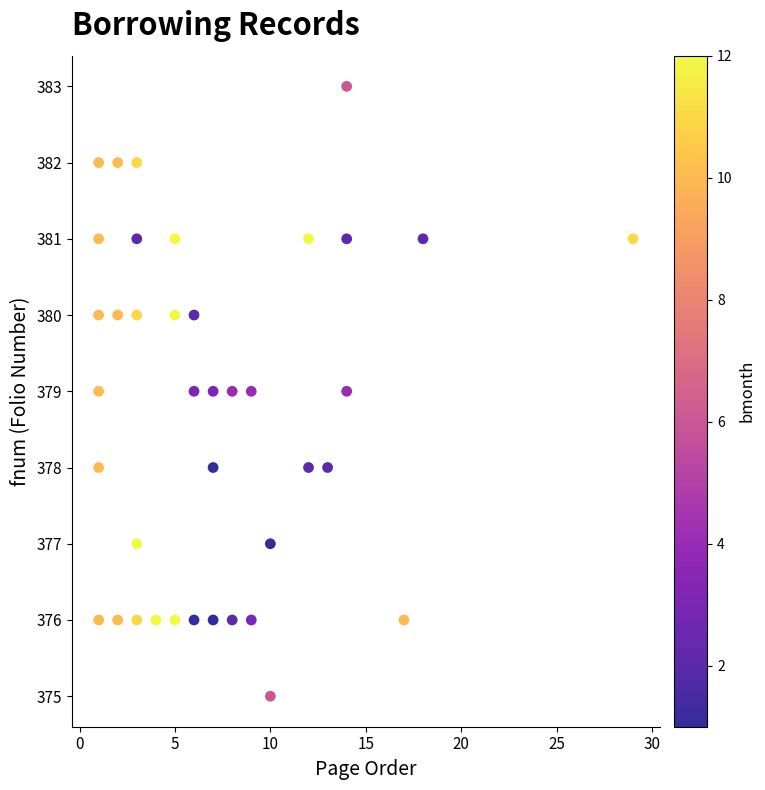

What is the range of X values (max minus min)?

28